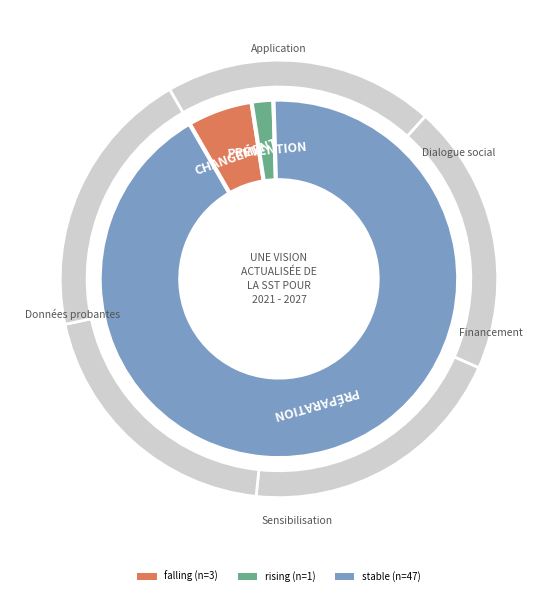

The stable slice represents 83% of the pie. True or false?

False